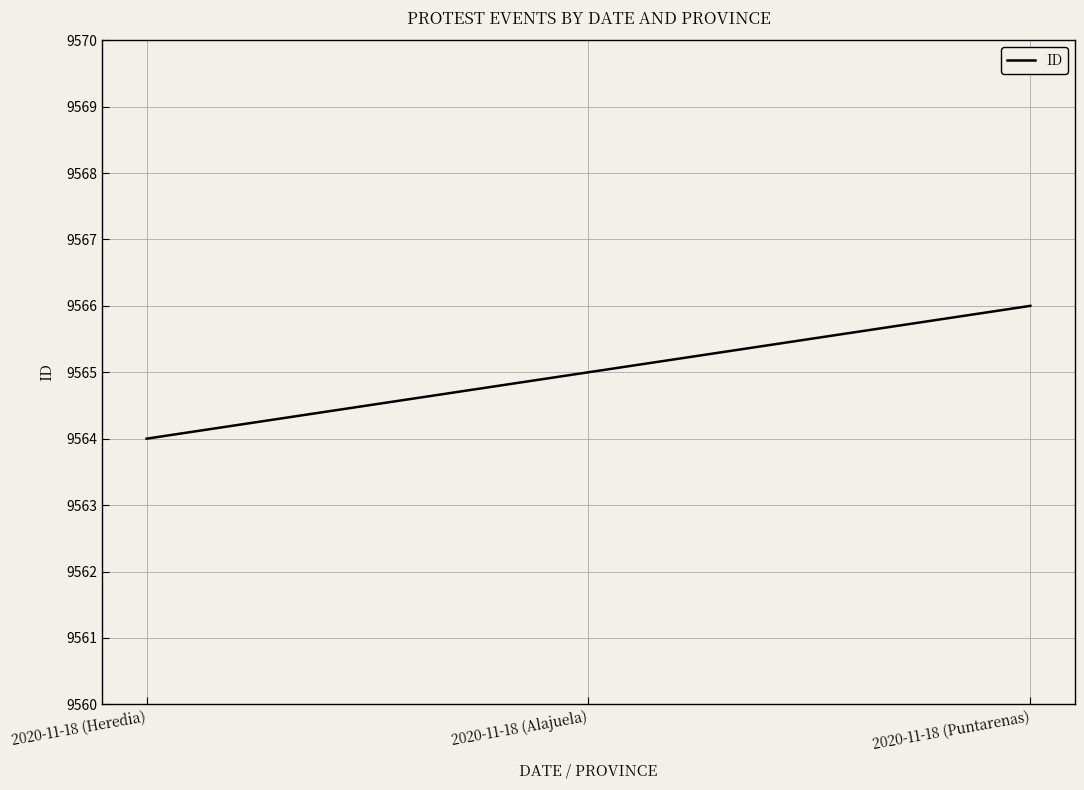

What is the smallest value displayed?

9564